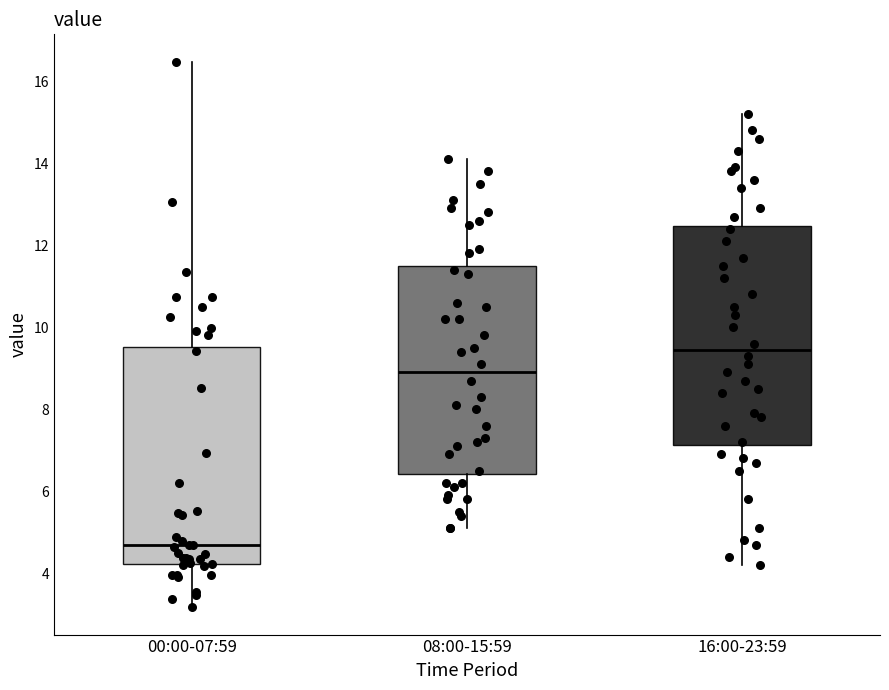

Which box has the highest median line?

16:00-23:59